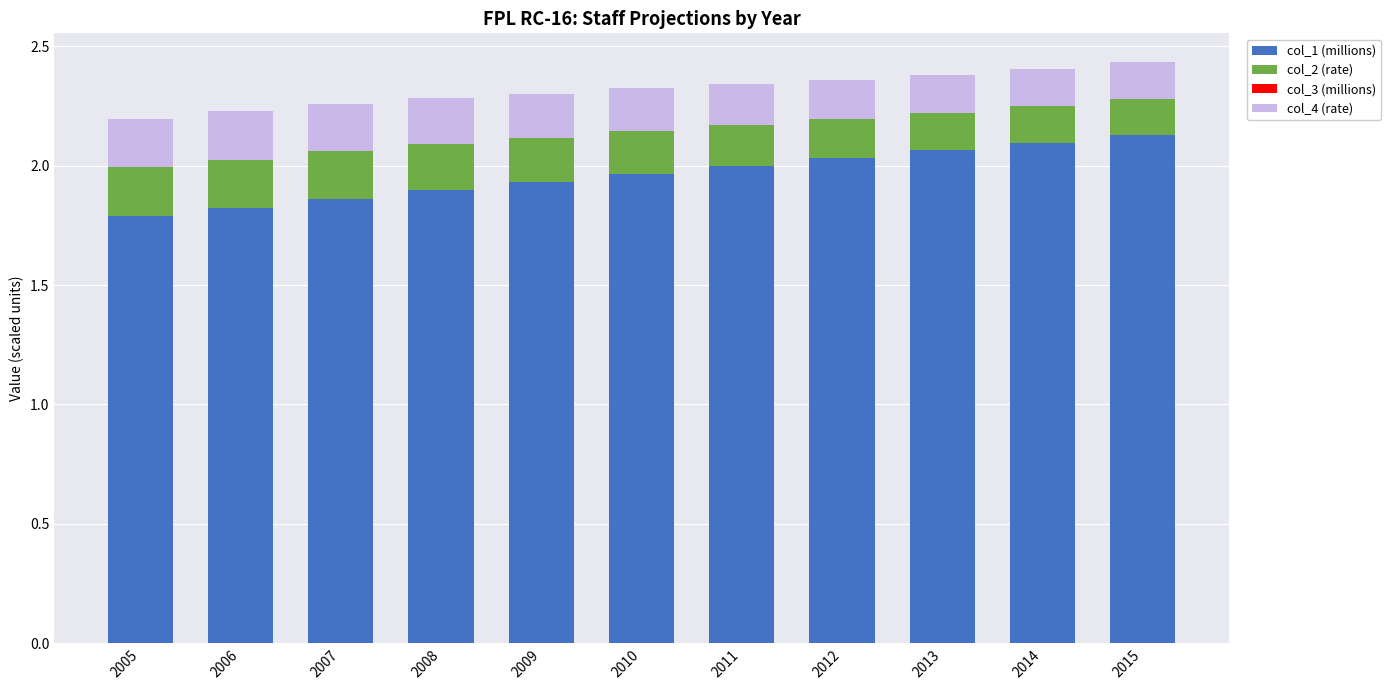

The col_1 (millions) series shows 0.9 at 2012. True or false?

False